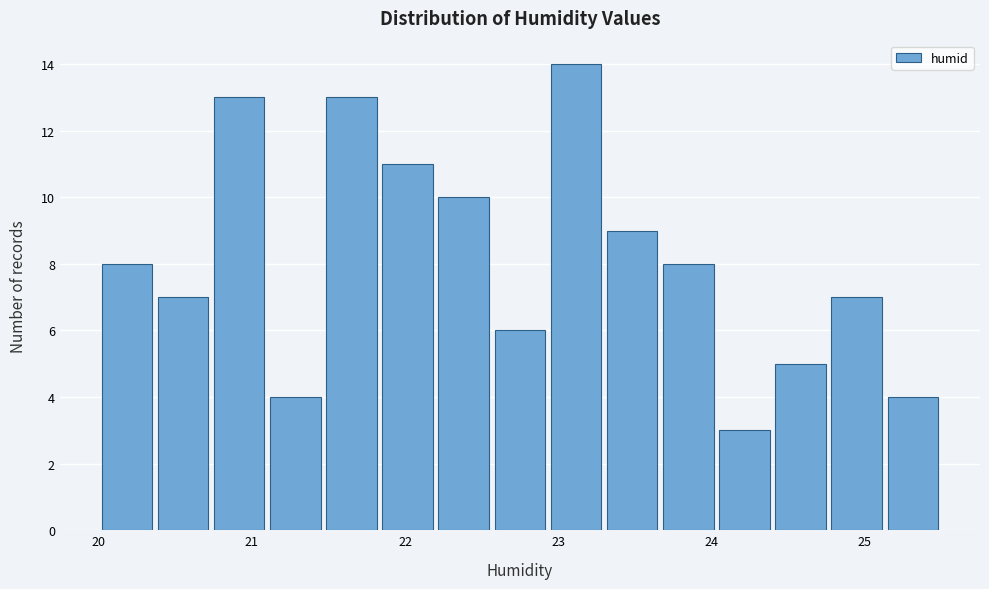

Read against the x-axis, roughly where is the centre of the tallest bar?

23.1